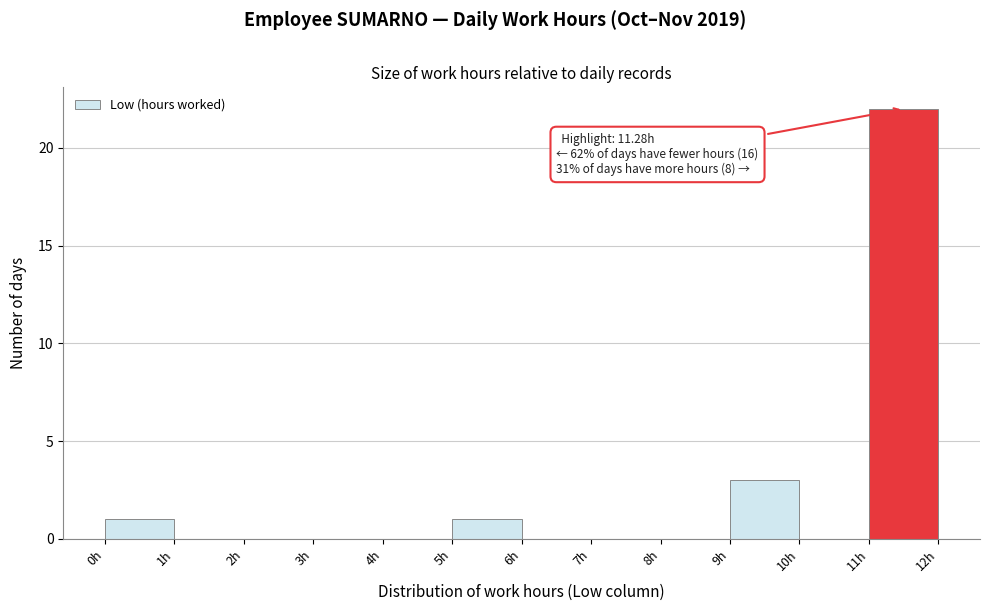

Which range on the x-axis has the tallest bar?

11 to 12